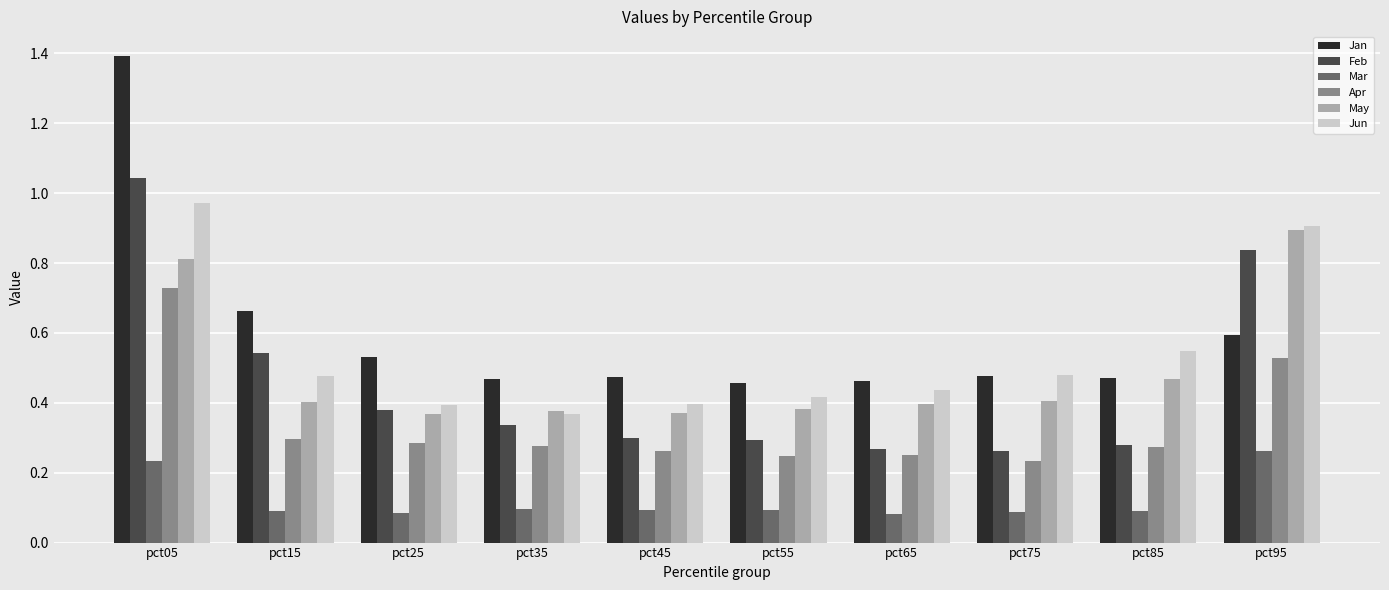

The Feb series shows 0.4 at pct75. True or false?

False